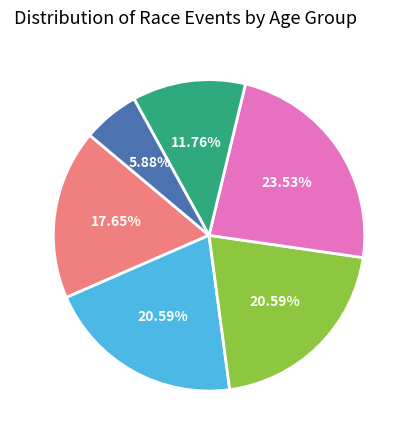

Between U17 and L18, which is larger?

U17